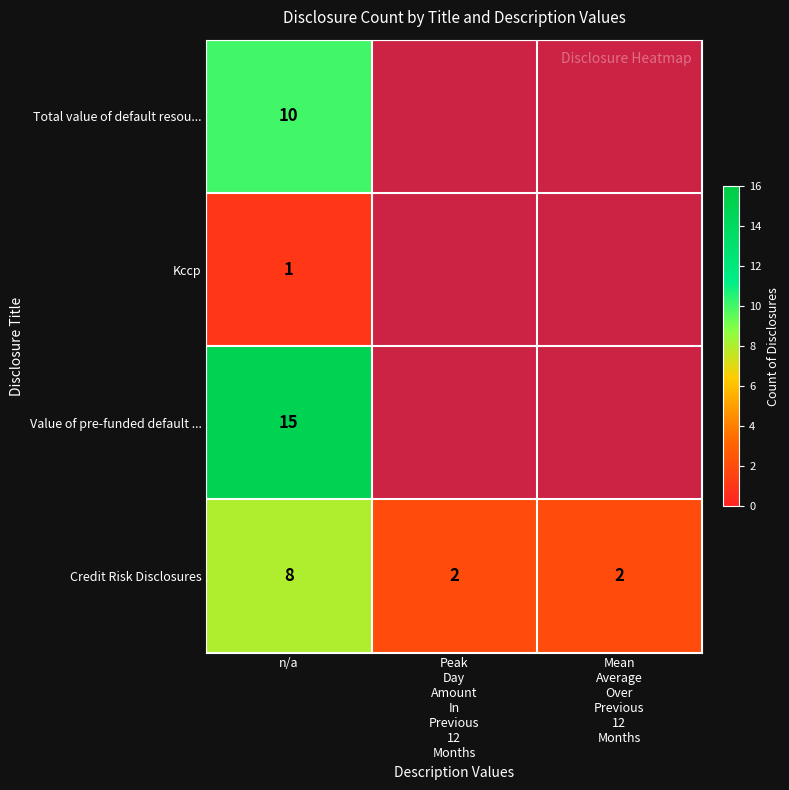

Which has a higher value, Mean
Average
Over
Previous
12
Months or Peak
Day
Amount
In
Previous
12
Months?

Peak
Day
Amount
In
Previous
12
Months